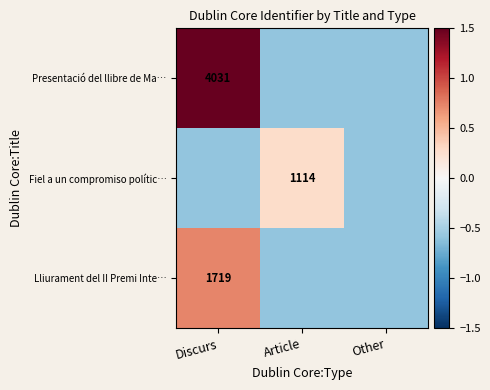

At which category is the sum across all series the highest?

Discurs